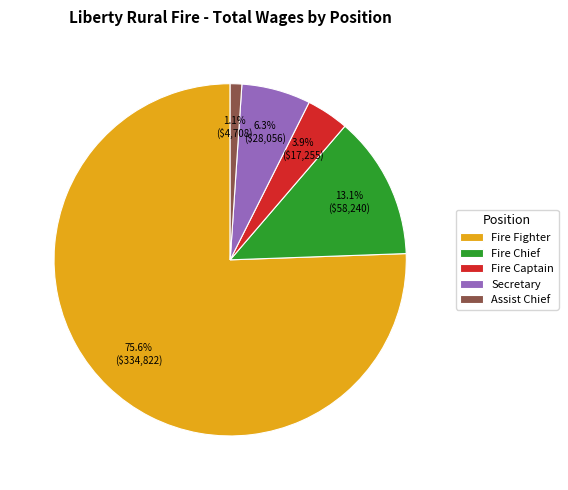

How many segments does this pie chart have?

5